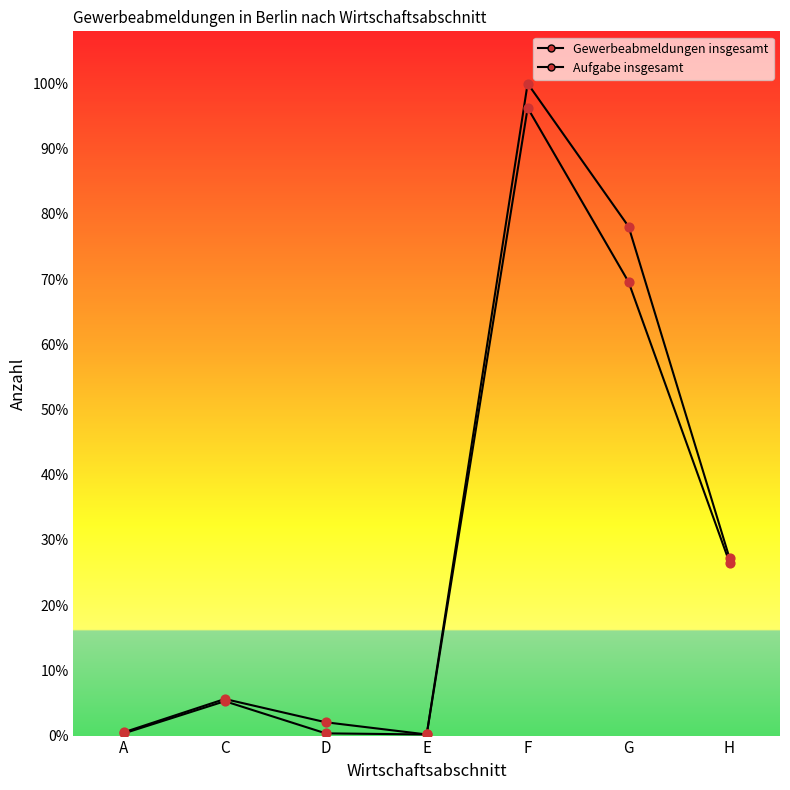

Which series reaches the minimum Y coordinate?

Gewerbeabmeldungen insgesamt